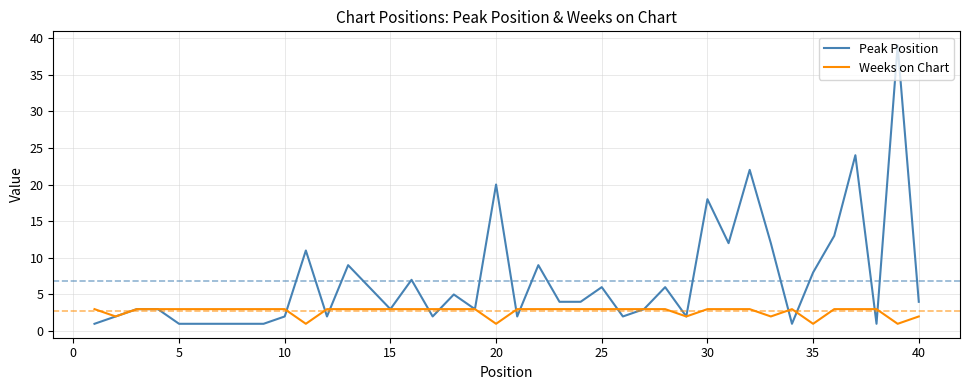

Rank the series by their maximum value, from lowest to highest.

Weeks on Chart, Peak Position